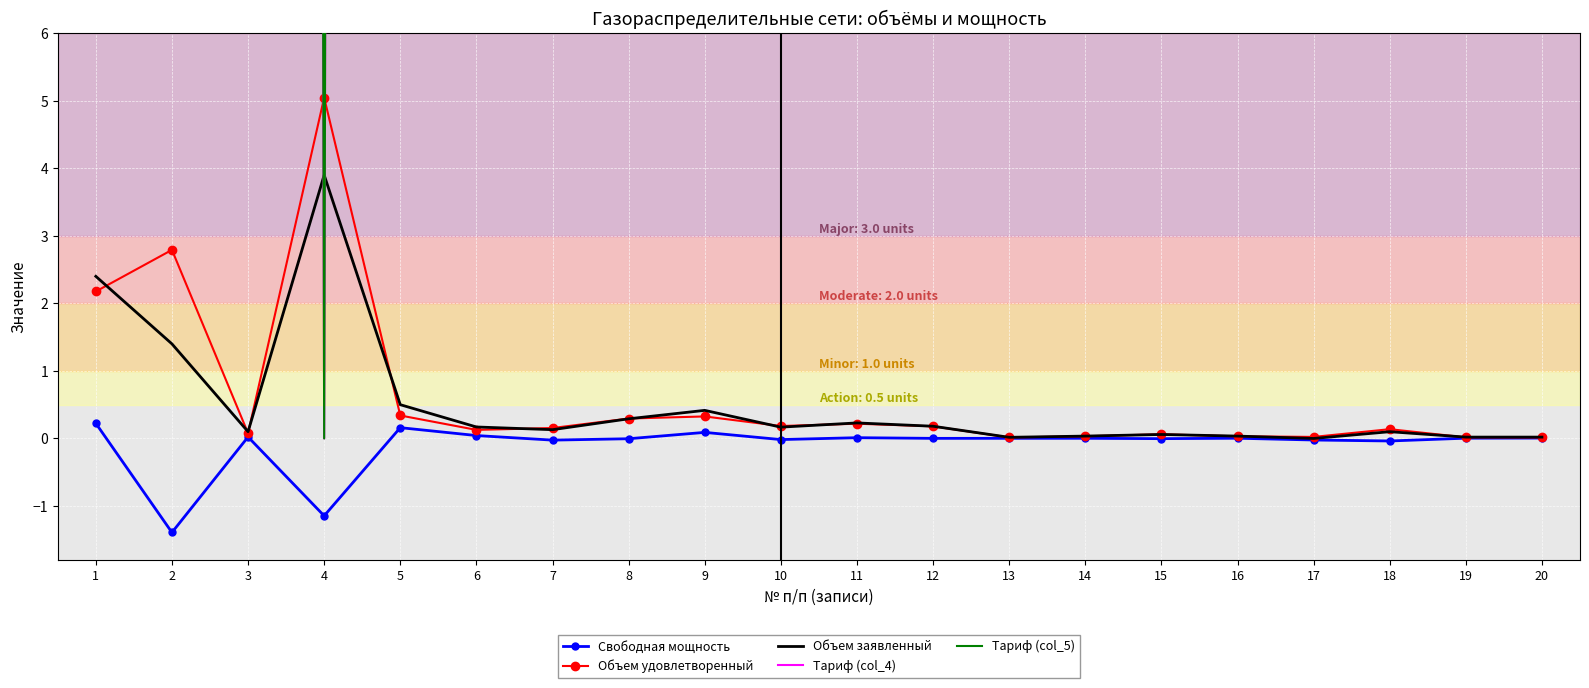

What is the total value across all series at 3?

921.1